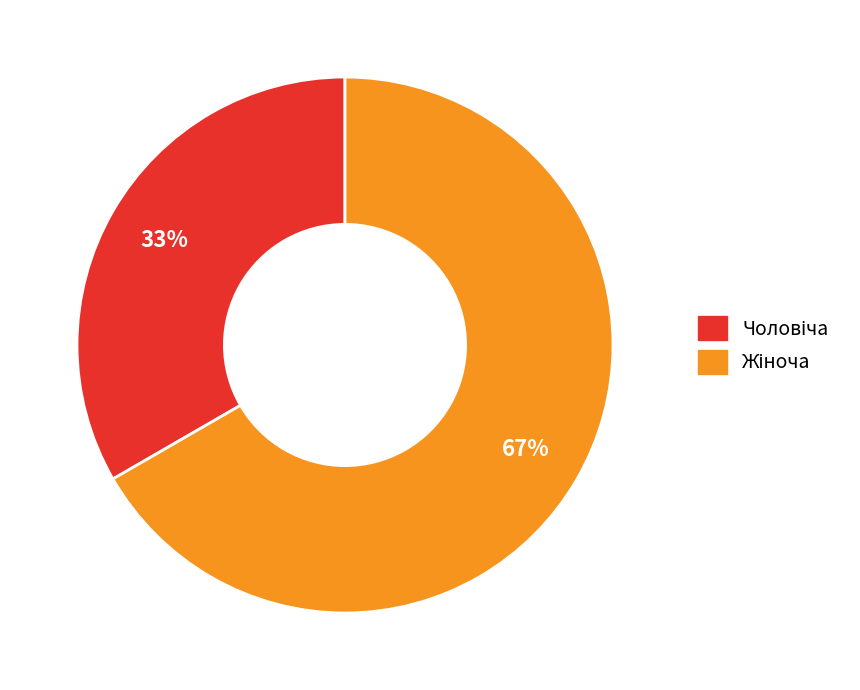

Is there a majority slice in this chart?

Yes